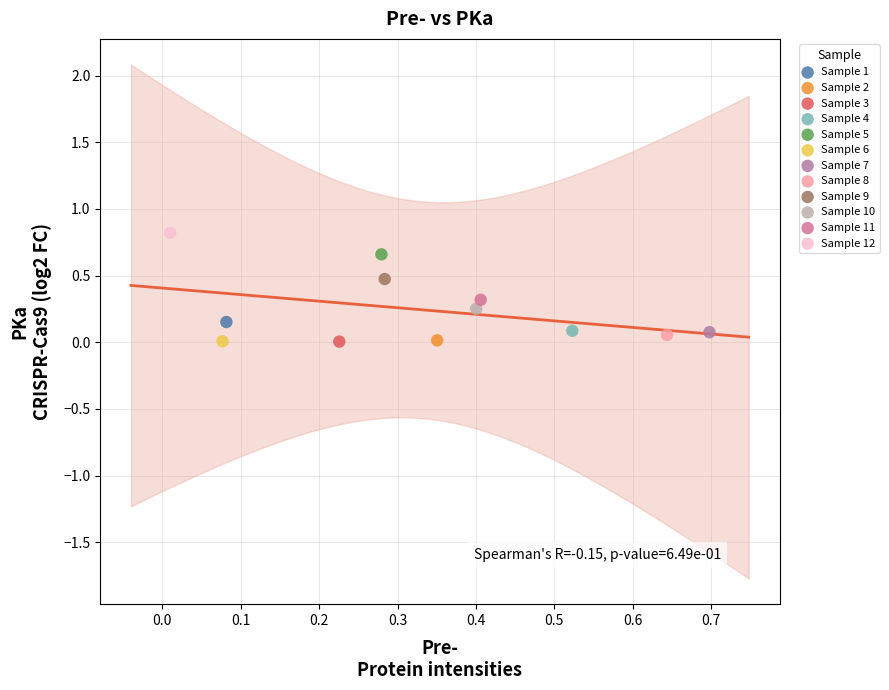

Which series reaches the maximum Y coordinate?

Sample 12